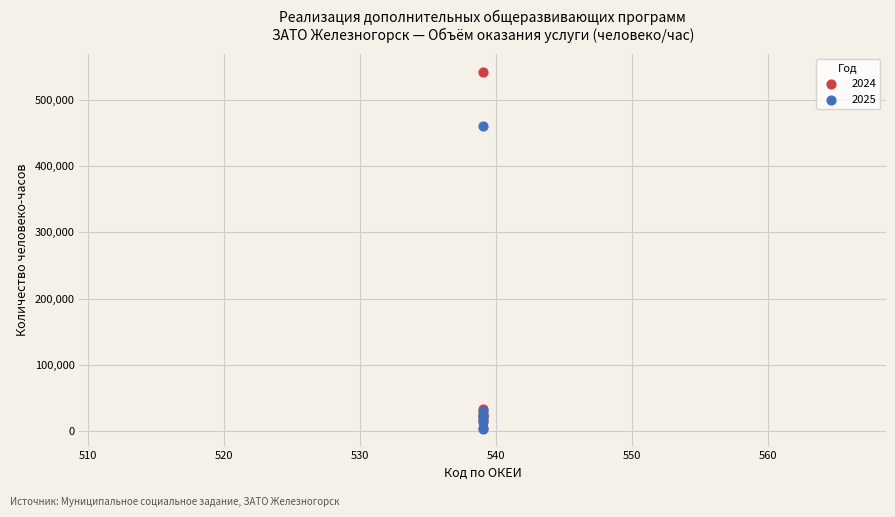

Across all series, what Y value is closest to 273250?

460909